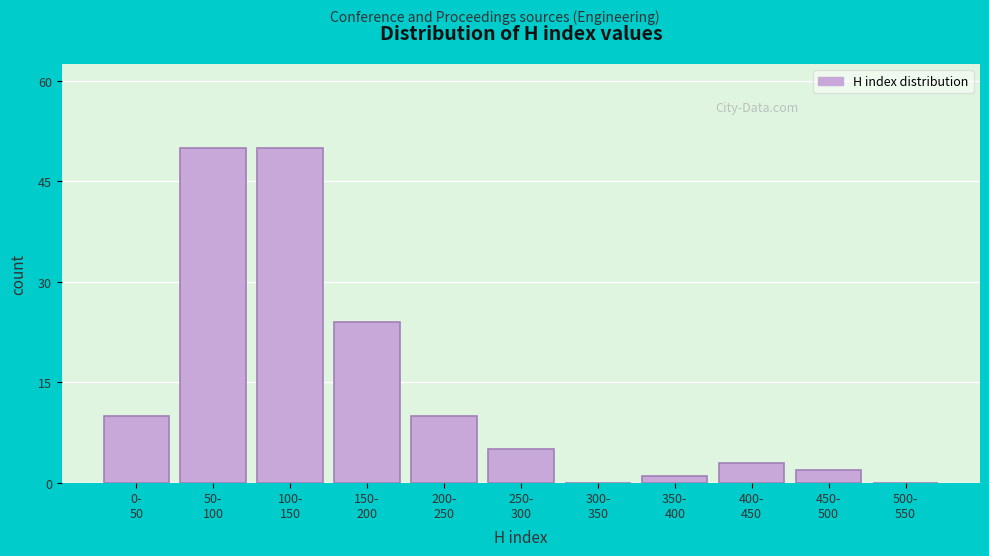

What is the sum of all values?

155